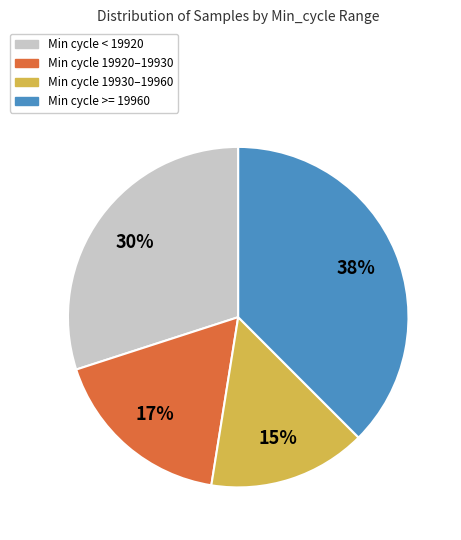

Rank the categories by value from highest to lowest.

Min cycle >= 19960, Min cycle < 19920, Min cycle 19920–19930, Min cycle 19930–19960